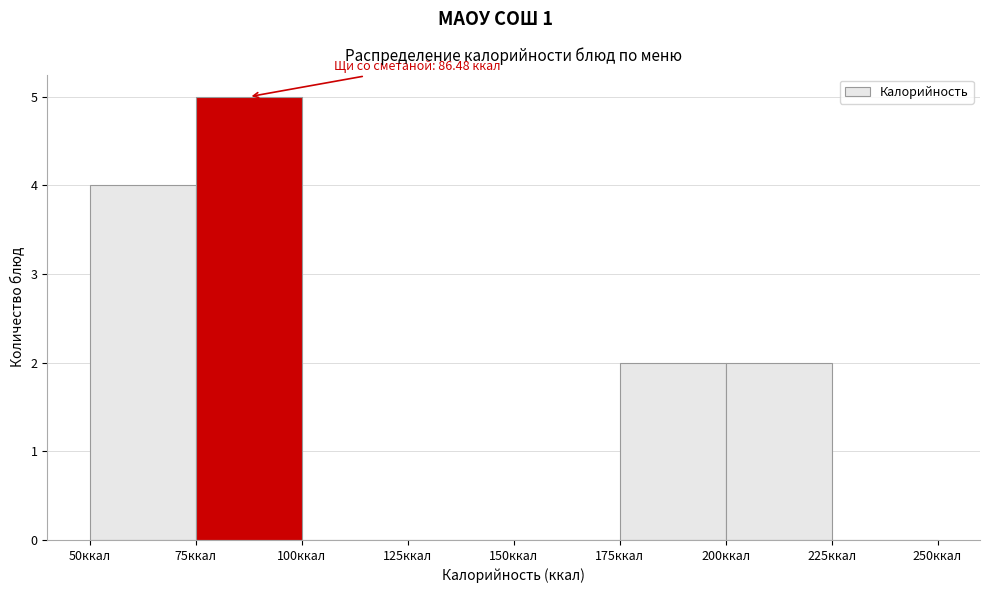

Over which range of the x-axis is the bar tallest?

75 to 100